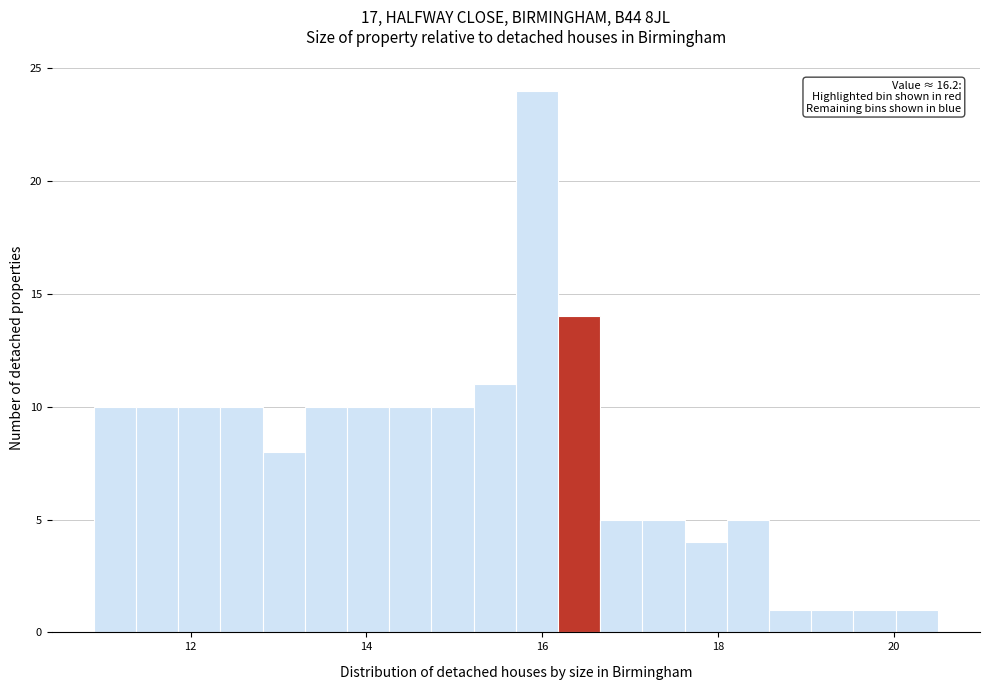

Around what value on the x-axis is the tallest bar? Give the approximate position of its centre, as read against the axis.

16.0